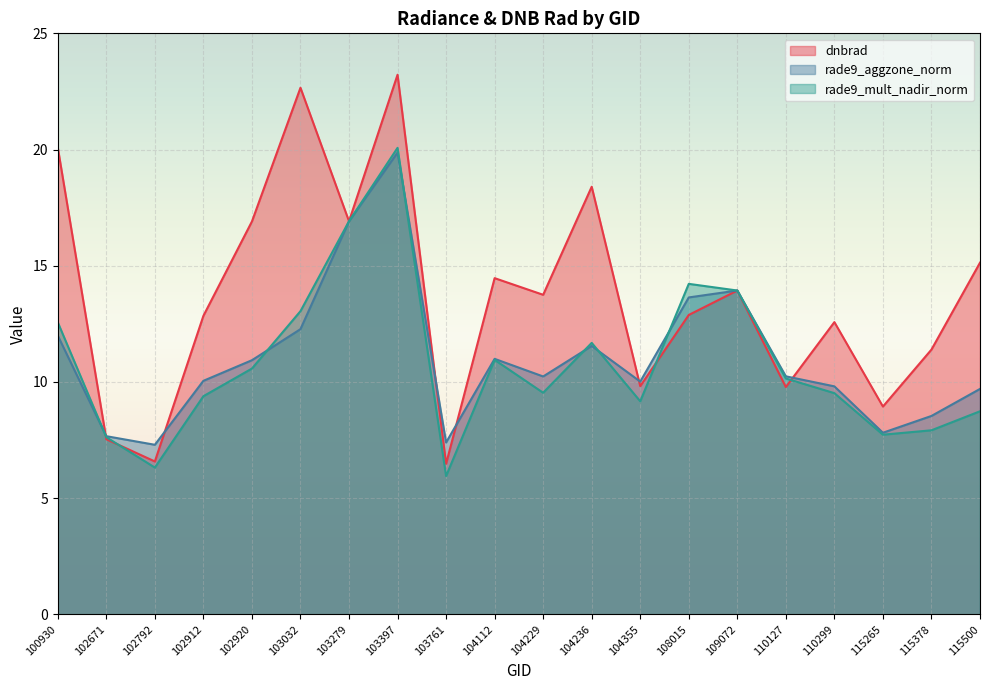

True or false: dnbrad has a value of 7.6 at 100930.

False